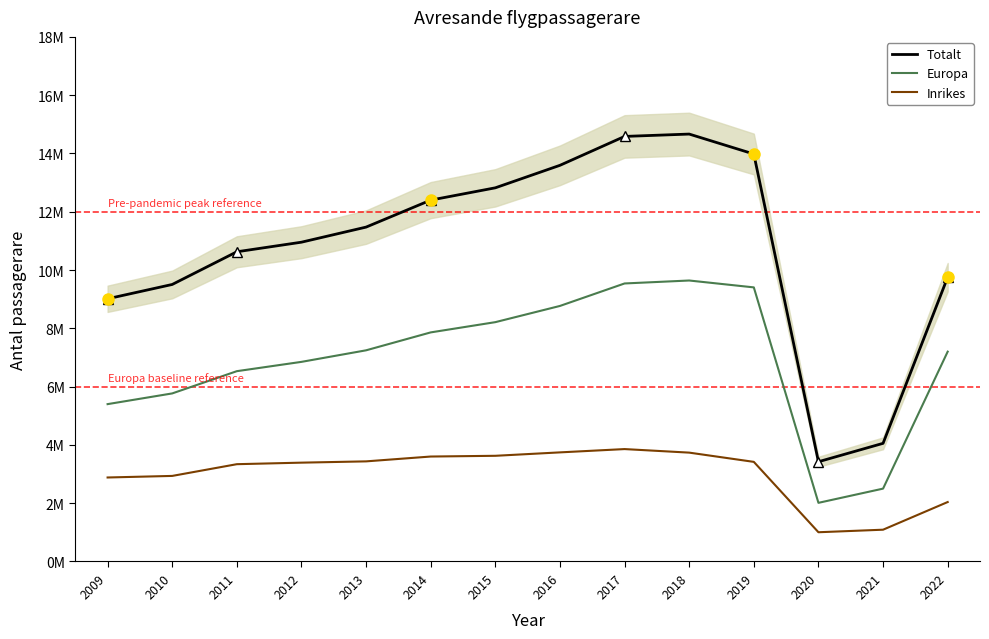

Which series has the largest total across all categories?

Totalt